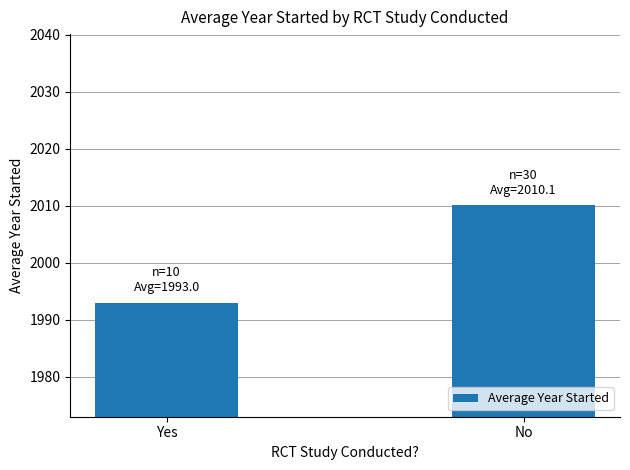

What is the change in value from Yes to No?

+17.1